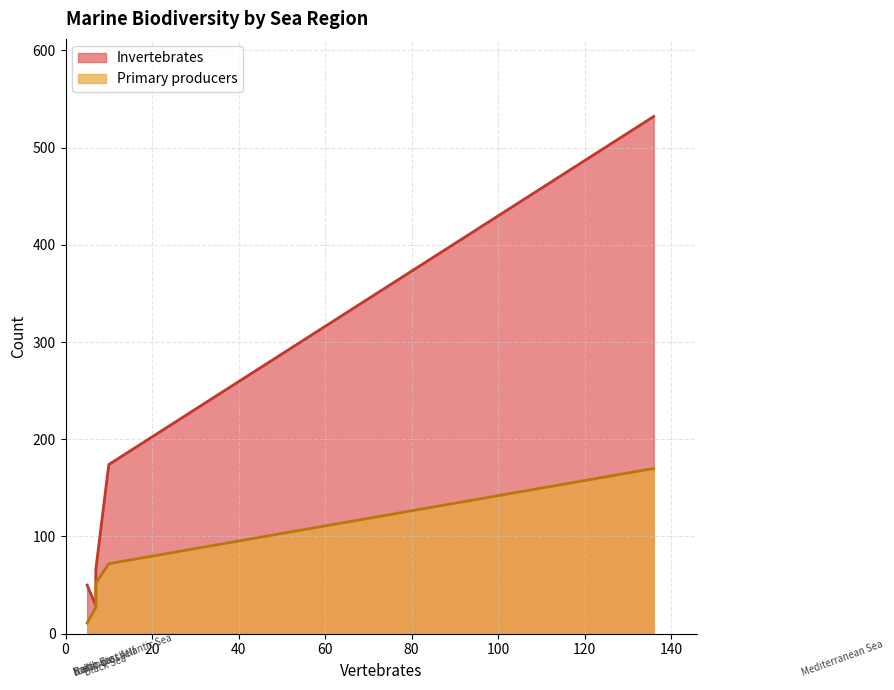

Count the number of data series in this chart.

2